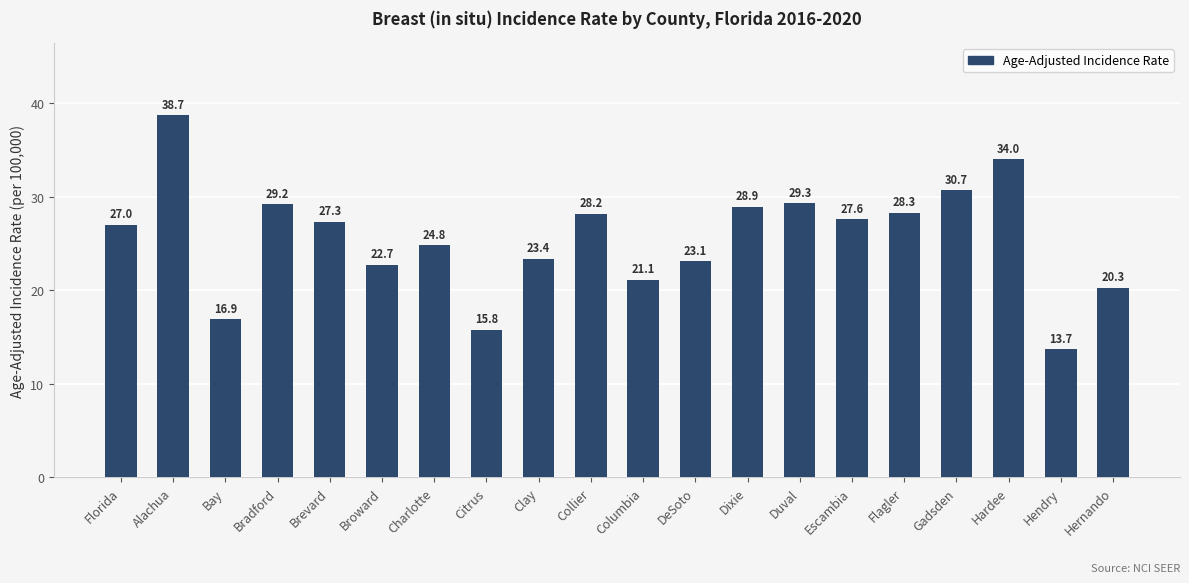

Read the value at Gadsden.

30.7